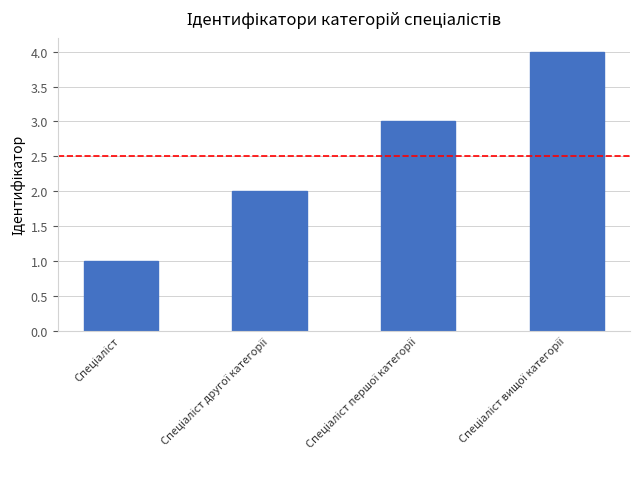

What is the maximum value shown in the chart?

4